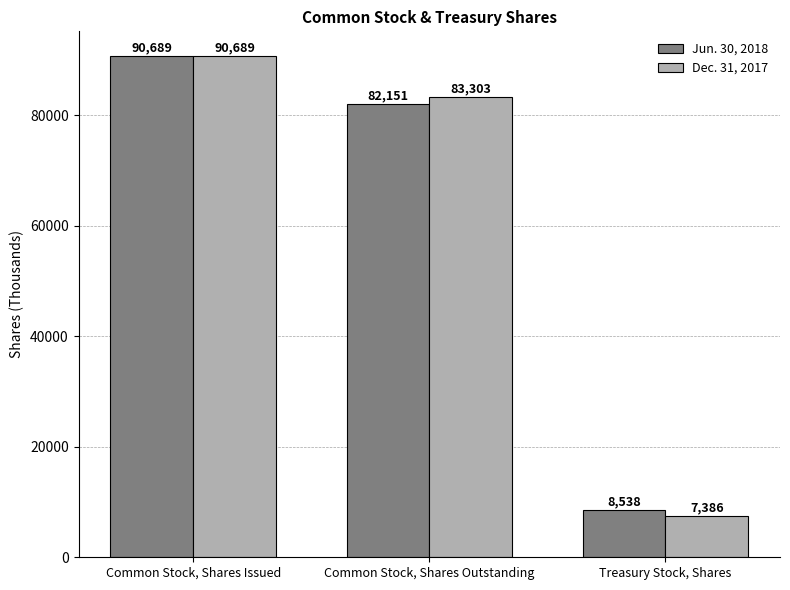

Rank the categories by Jun. 30, 2018 value from highest to lowest.

Common Stock, Shares Issued, Common Stock, Shares Outstanding, Treasury Stock, Shares